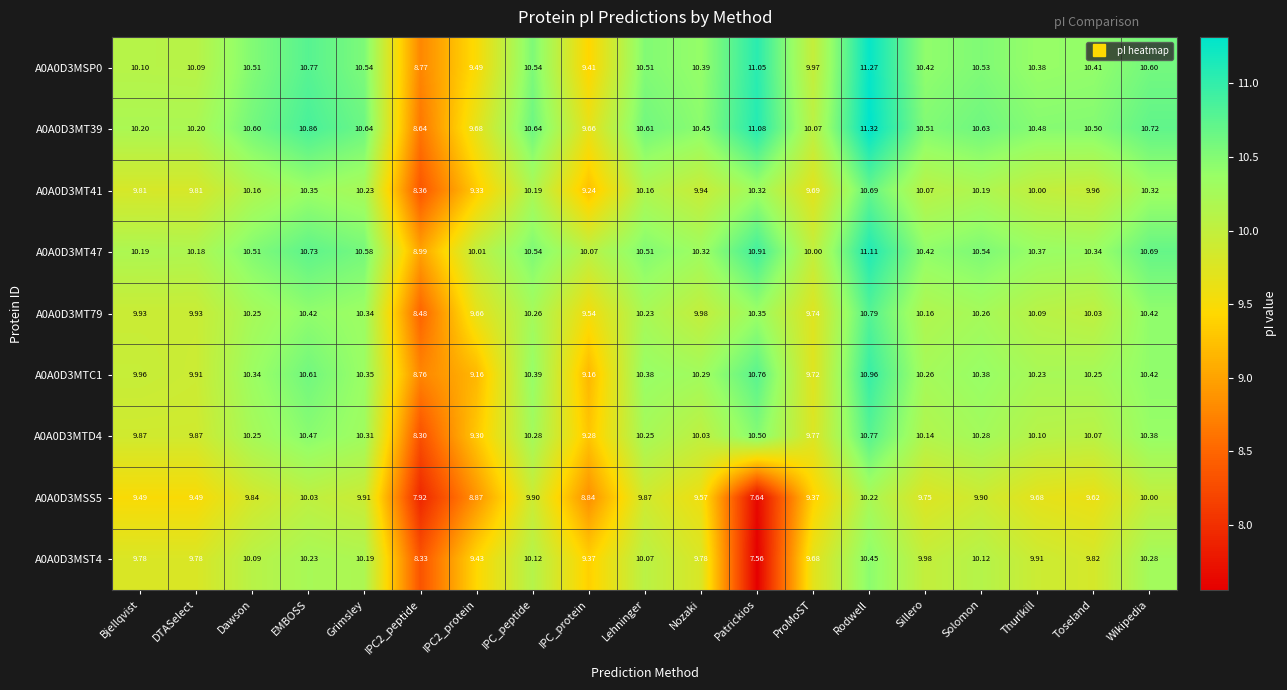

Is the value of A0A0D3MT79 at Patrickios greater than the value of A0A0D3MT39 at IPC2_peptide?

Yes